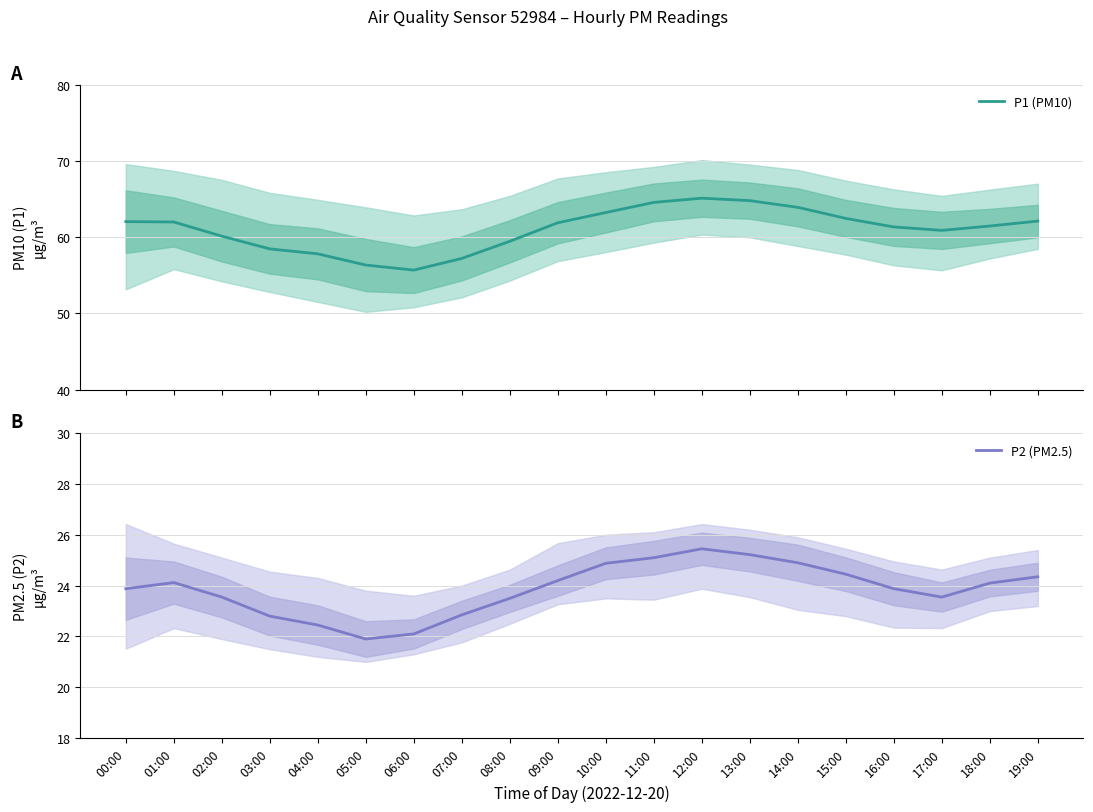

At which label is P2 (PM2.5) closest to 23?

07:00